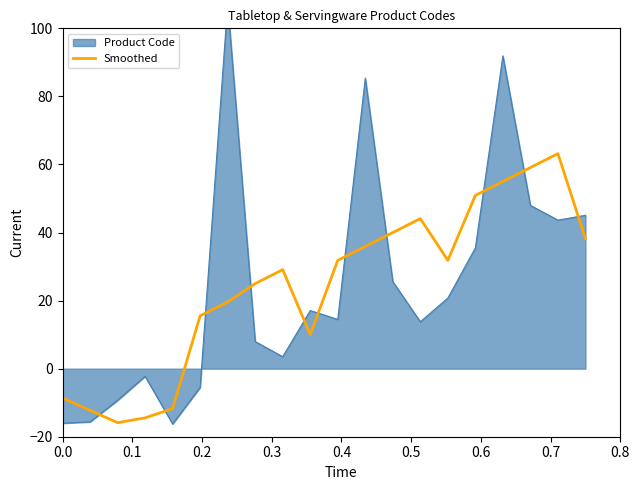

The value at 0.5 is 15.5. True or false?

True